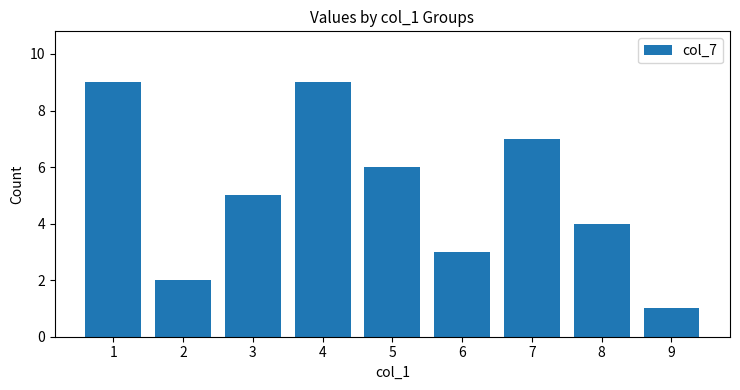

What value does the data have at 2?

2